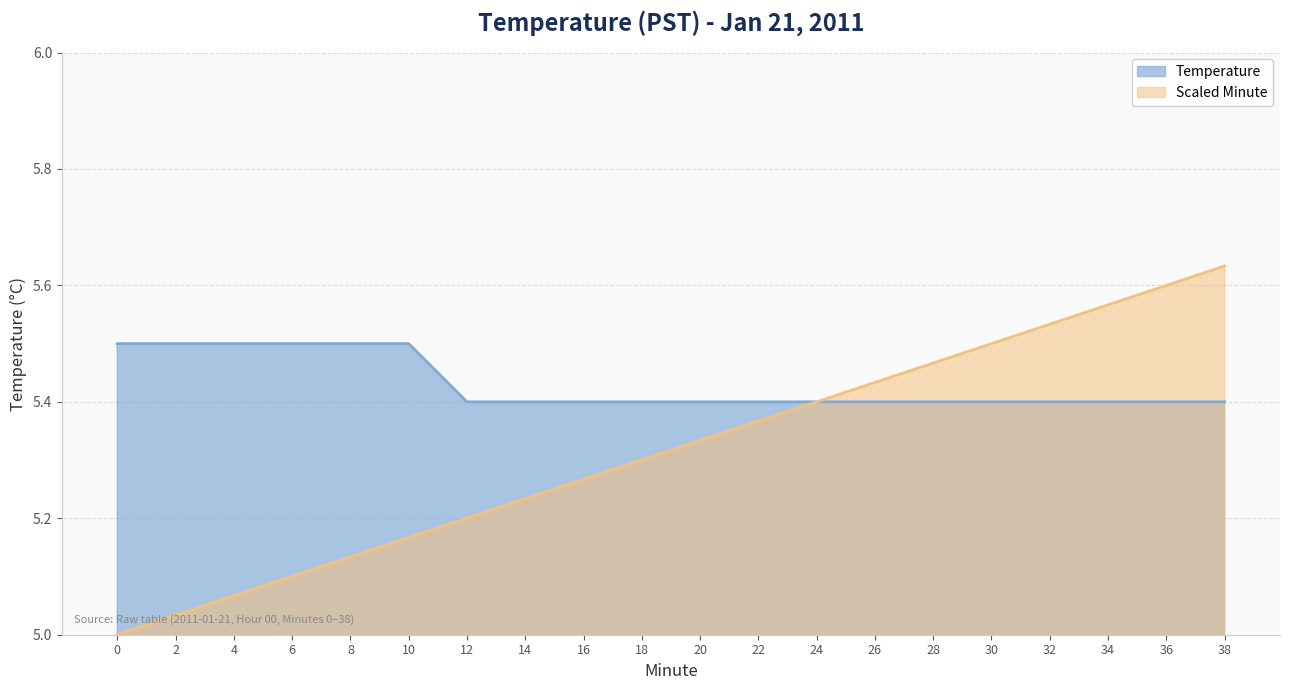

At how many categories does at least one series exceed 5?

20